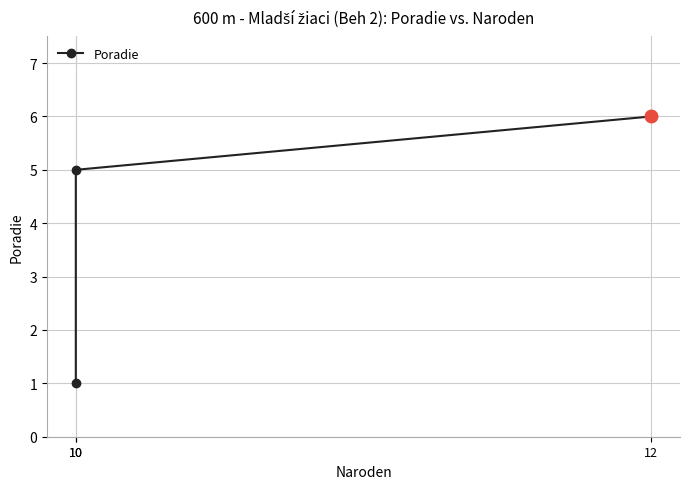

List the labels in order of value, largest first.

12, 10, 10